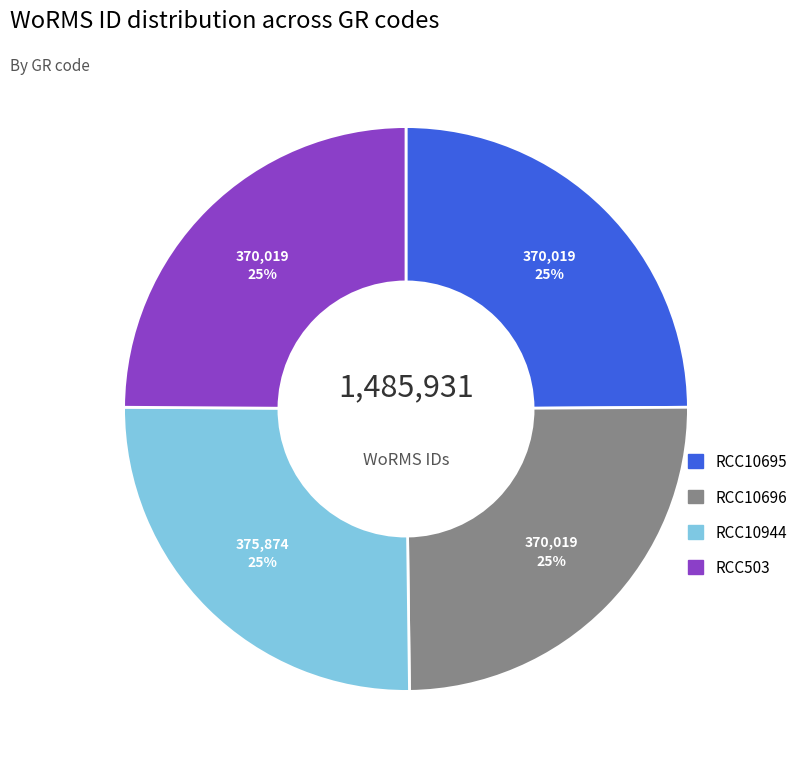

What percentage is the RCC10944 slice, to the nearest percent?

25%